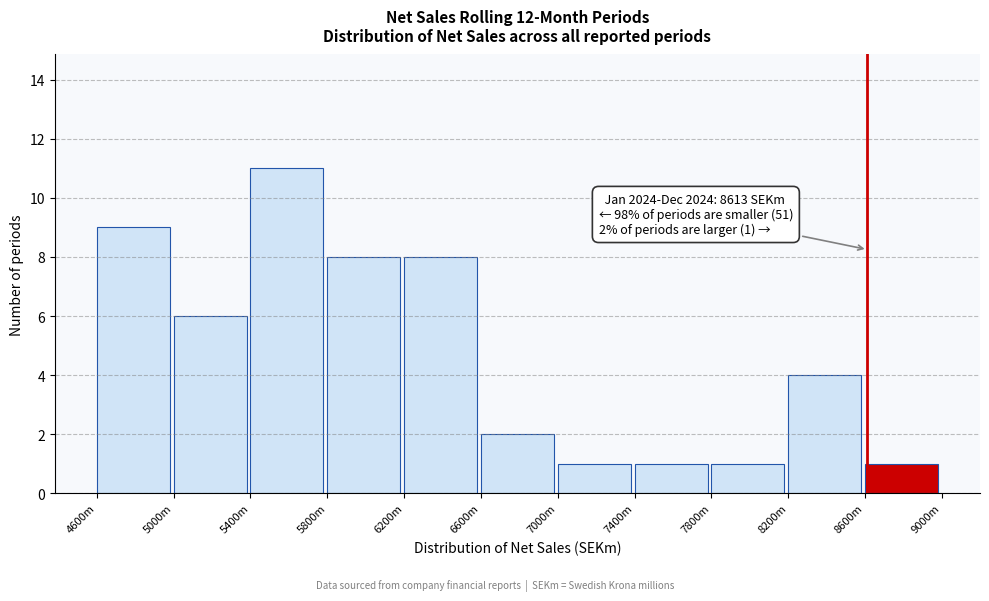

Reading left to right, extract all data points from this chart.

9	6	11	8	8	2	1	1	1	4	1